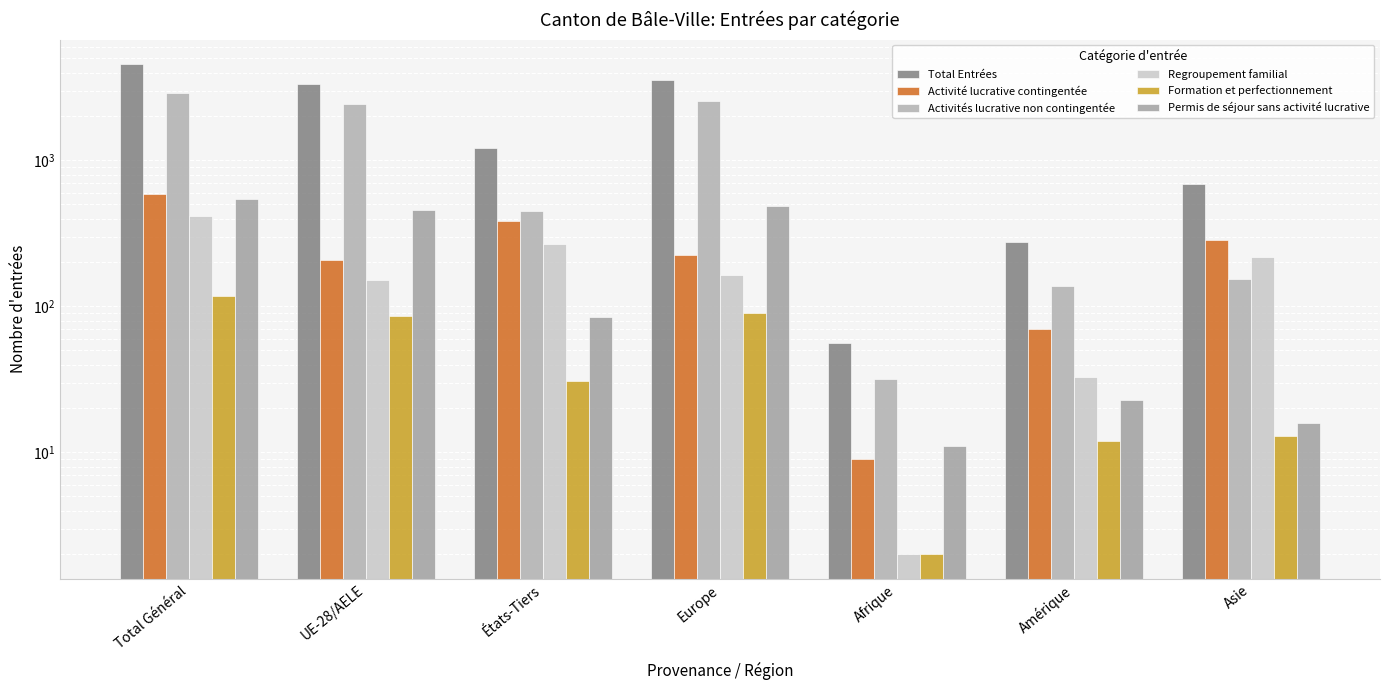

How many categories are shown in the chart?

7